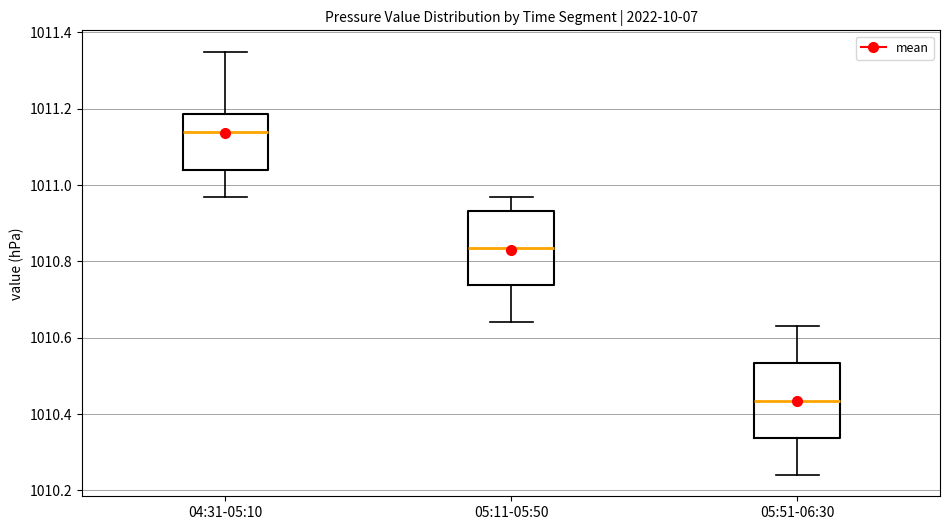

Where does the lower whisker of the box for 05:51-06:30 end on the y-axis? The values are not printed on the chart, so give them approximately, as read against the axis.

1010.24